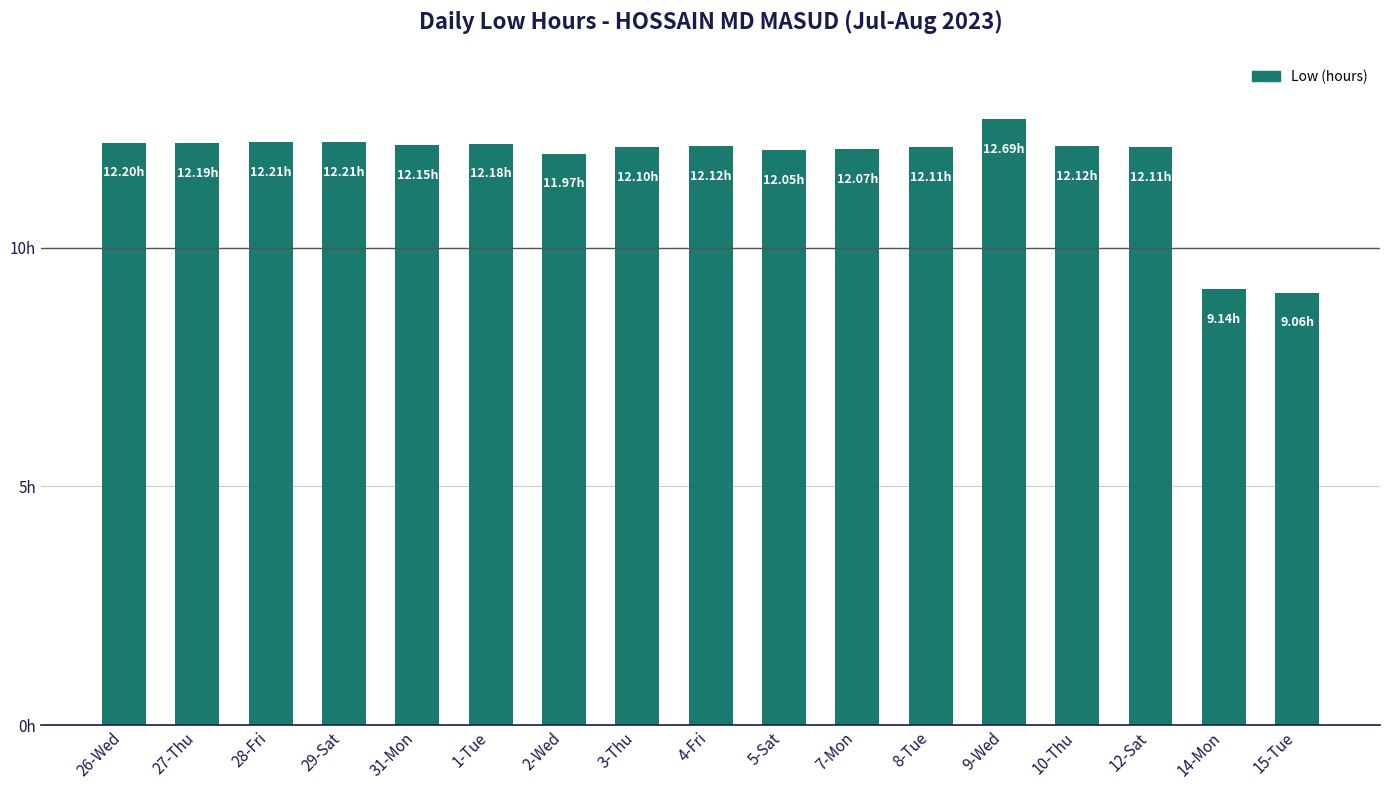

Does the chart contain any negative values?

No